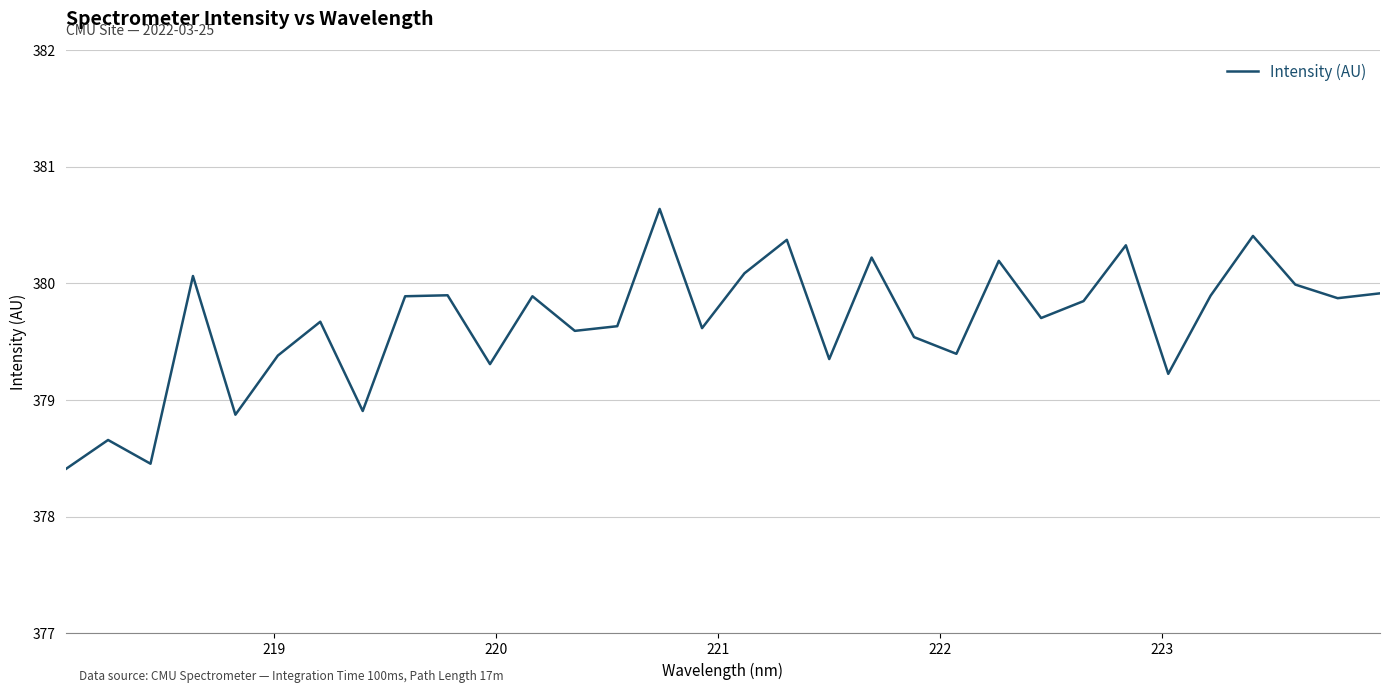

What is the difference between the maximum and minimum values?

2.2